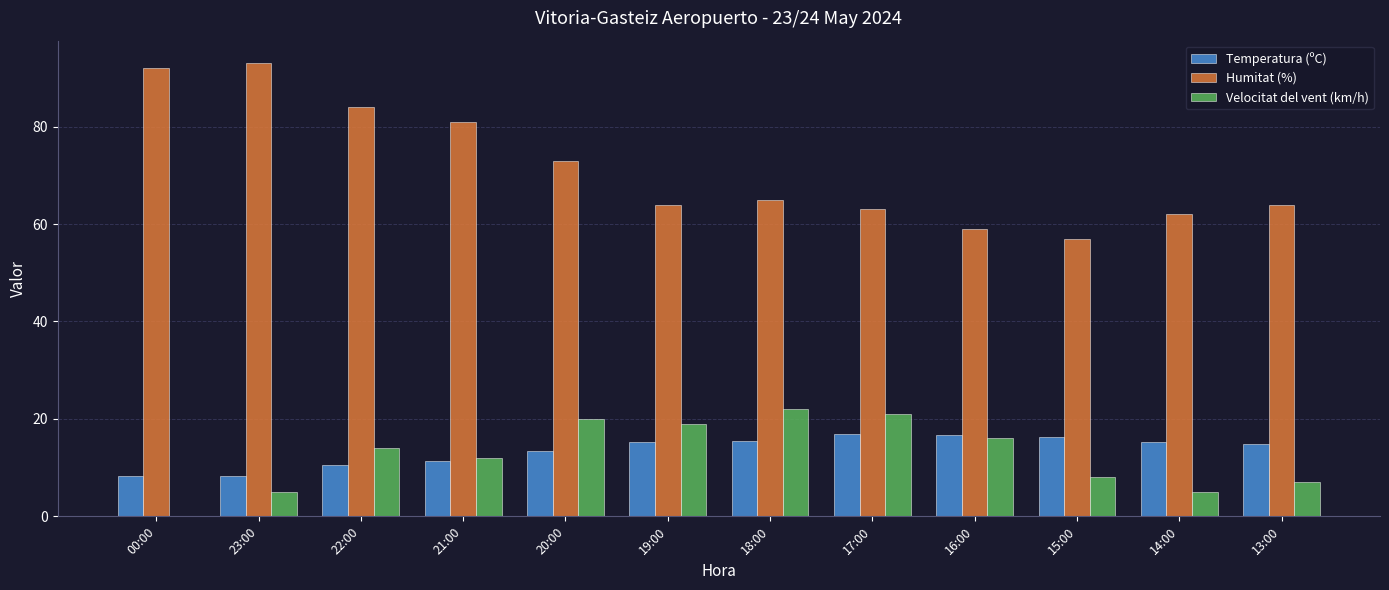

Where is Humitat (%) nearest to the value 75?

20:00